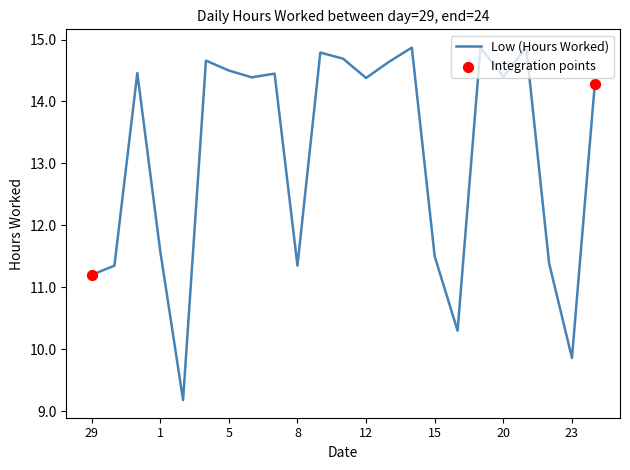

What is the maximum value shown in the chart?

14.9